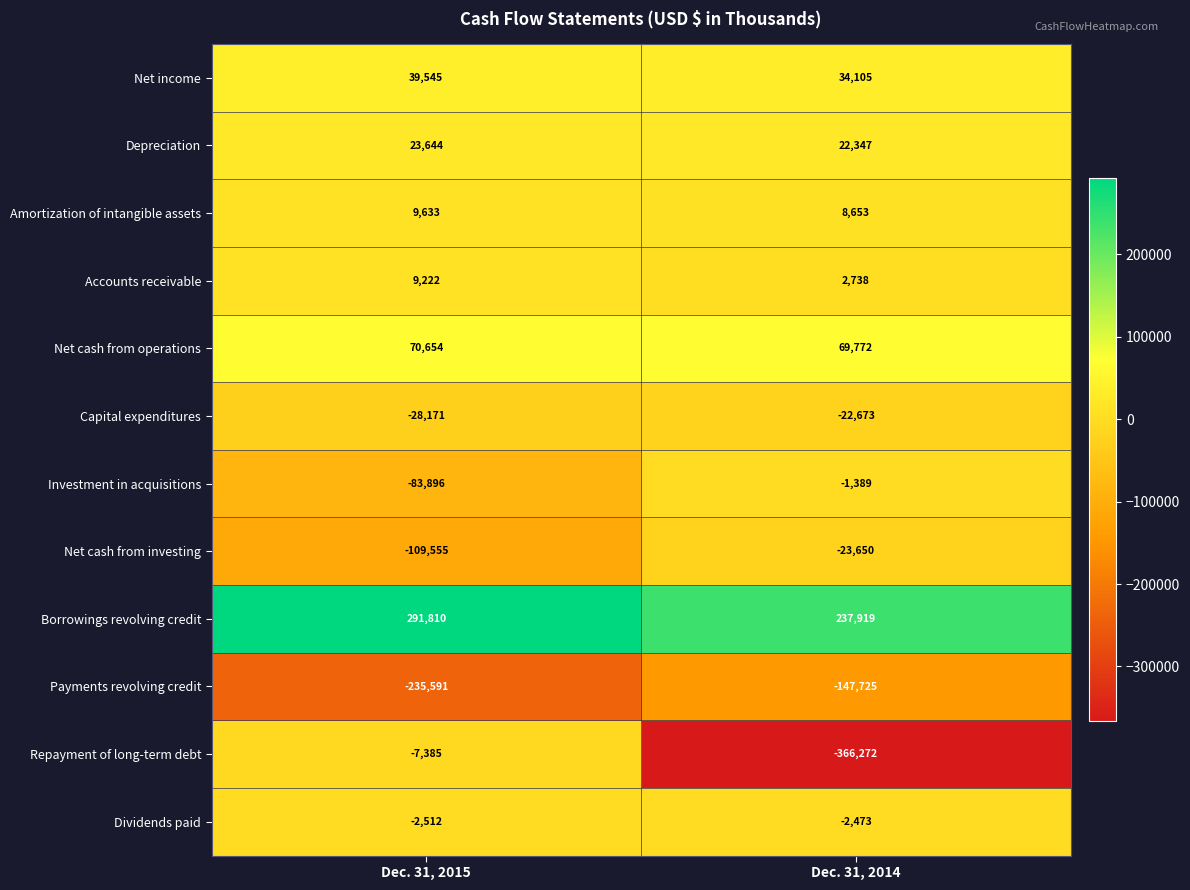

The Capital expenditures series shows -28171 at Dec. 31, 2015. True or false?

True